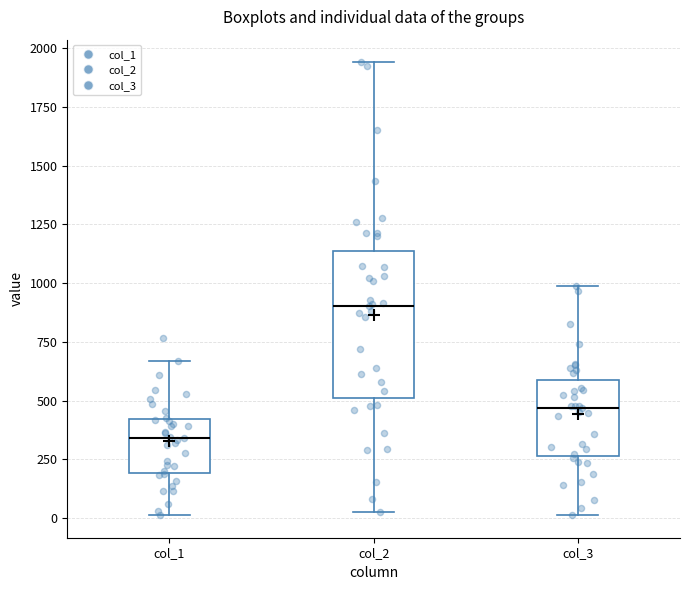

Reading left to right, transcribe this box plot: for each box, give where its median line is, the range the box spans, and where its two whiskers end, as read against the y-axis. The values are not printed on the chart, so give them approximately, as read against the axis.

col_1: median 350, box 200 to 400, whiskers 0 to 650
col_2: median 900, box 500 to 1150, whiskers 50 to 1950
col_3: median 450, box 250 to 600, whiskers 0 to 1000